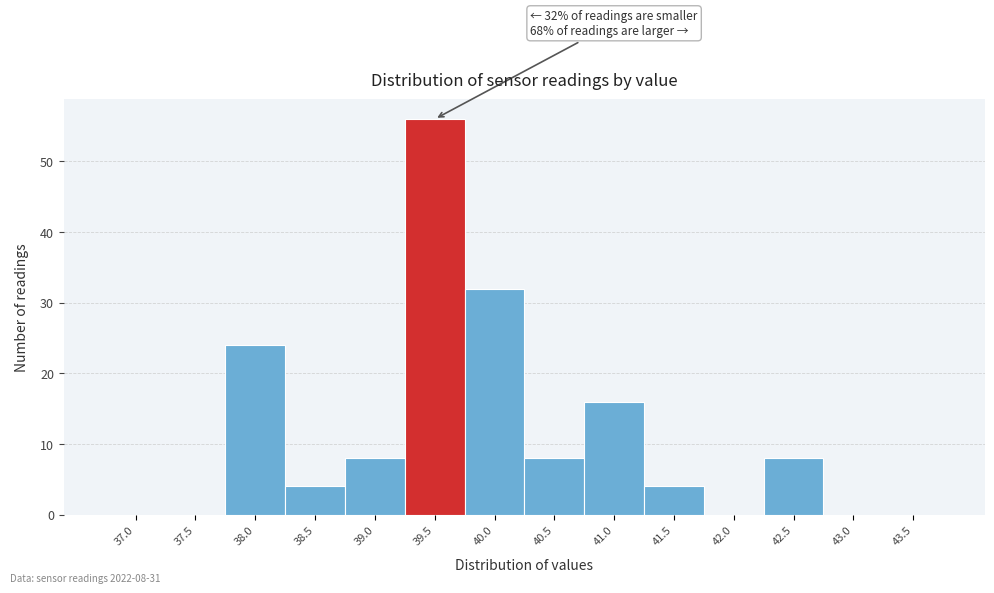

Reading left to right, transcribe all the data shown in this chart.

37.0=0	37.5=0	38.0=24	38.5=4	39.0=8	39.5=56	40.0=32	40.5=8	41.0=16	41.5=4	42.0=0	42.5=8	43.0=0	43.5=0